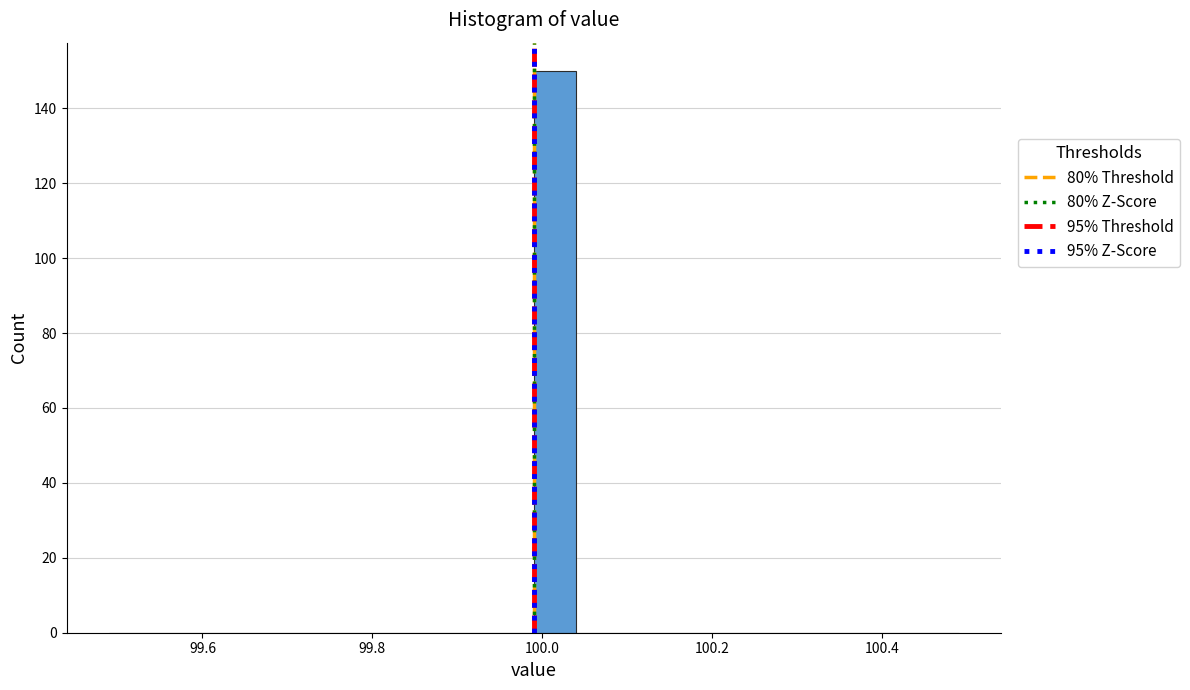

Read against the x-axis, roughly where is the centre of the tallest bar?

100.02